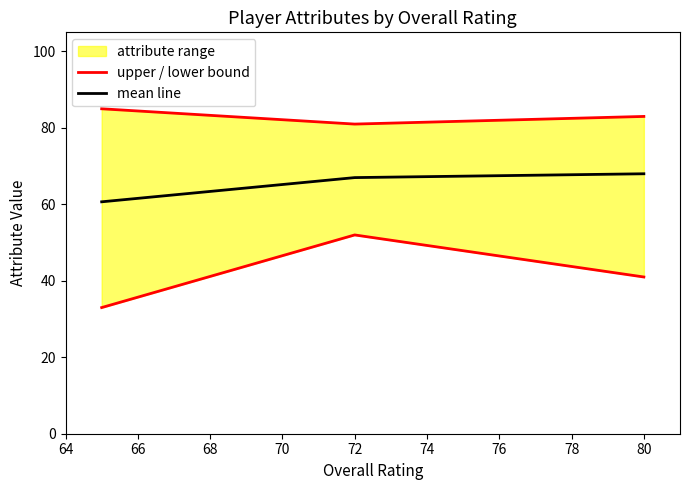

True or false: mean line has a value of 28.5 at 72.

False